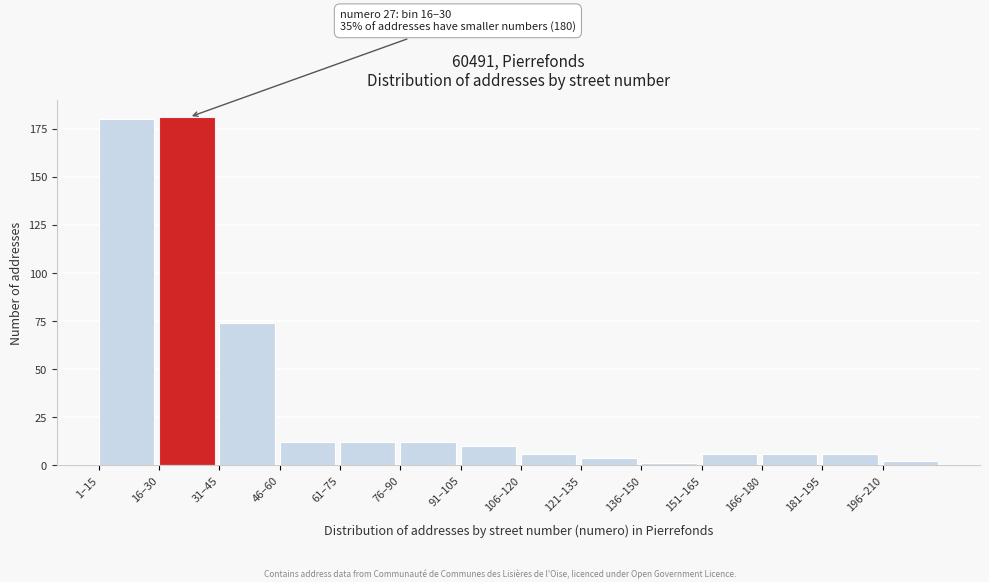

Reading left to right, what are all the values shown in this chart?

180	181	74	12	12	12	10	6	4	1	6	6	6	2